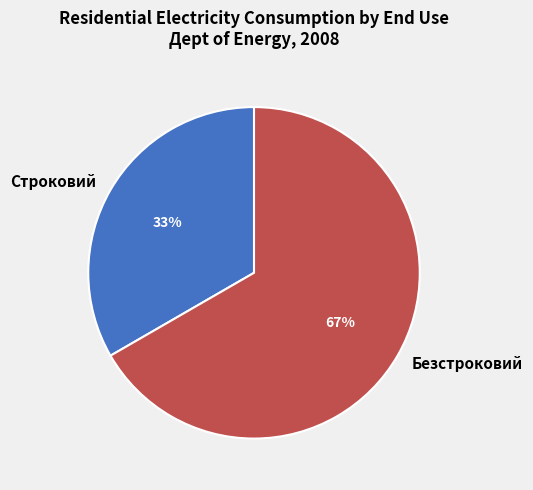

To the nearest percent, what is the combined percentage of Безстроковий and Строковий?

100%